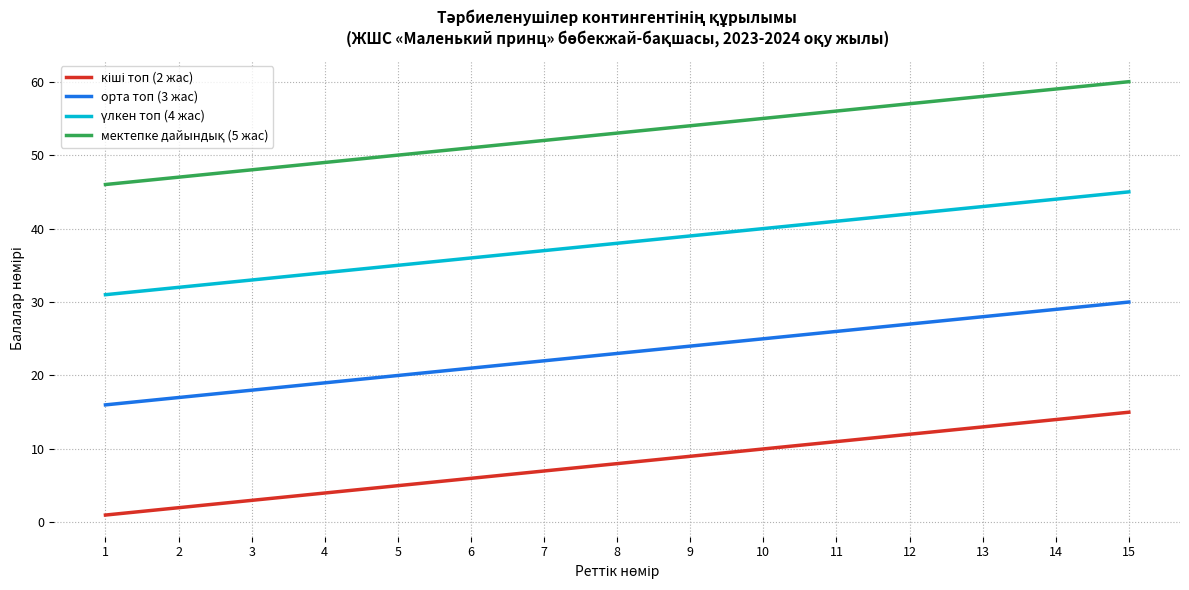

The value of орта топ (3 жас) at 3 is 18. True or false?

True